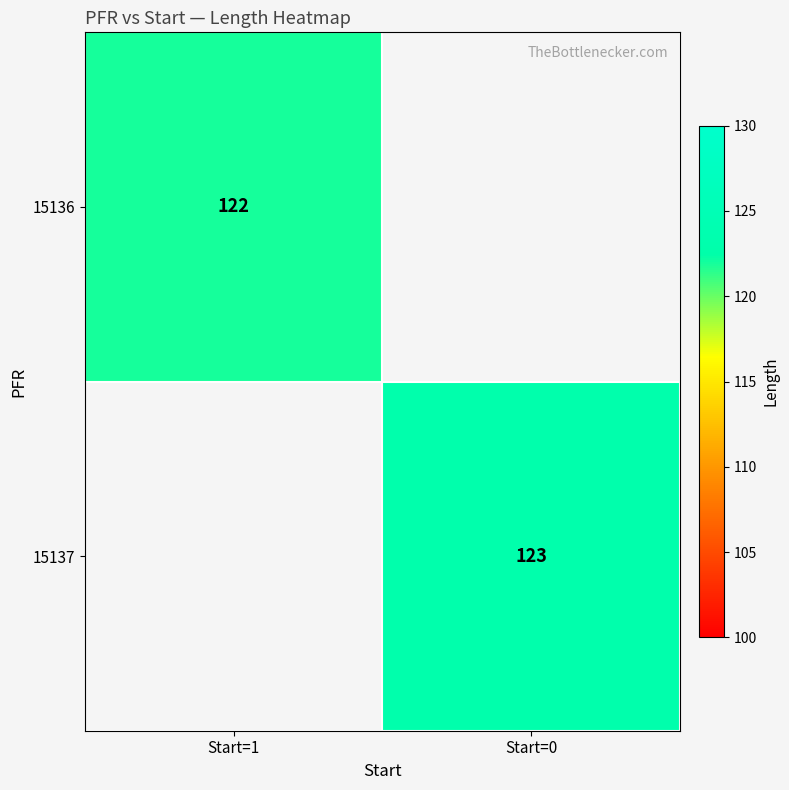

Is the value of 15137 at Start=0 greater than the value of 15136 at Start=1?

Yes